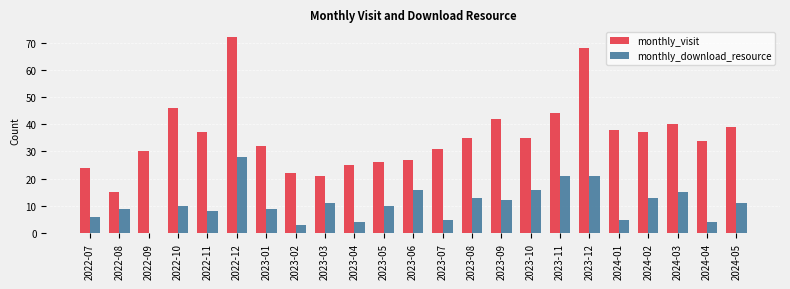

What is the total value across all series at 2023-08?

48